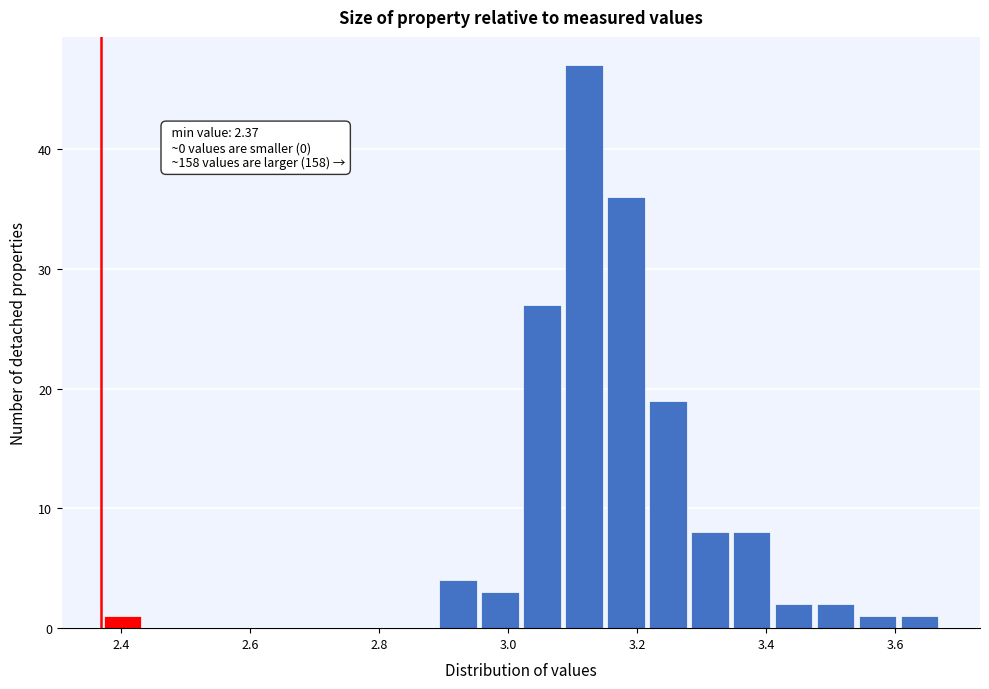

Read against the x-axis, roughly where is the centre of the tallest bar?

3.12